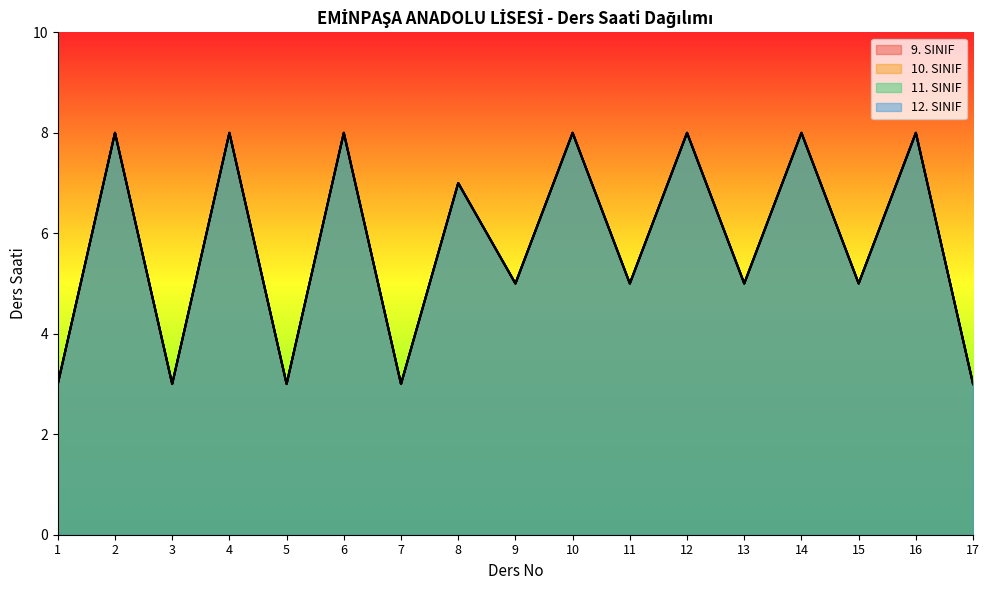

Which series has the widest spread of values?

9. SINIF